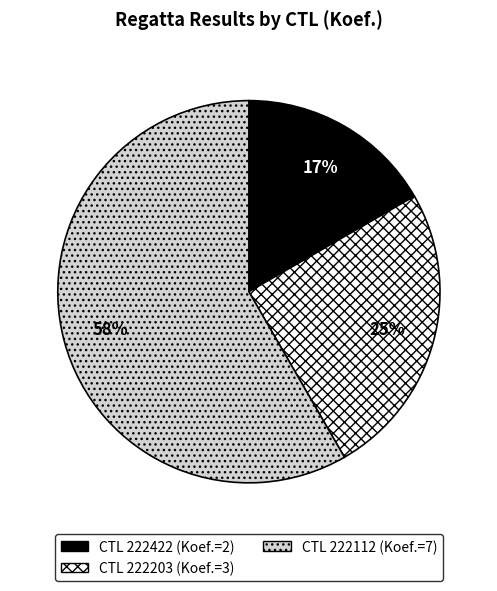

Is there any slice that represents more than half of the pie?

Yes